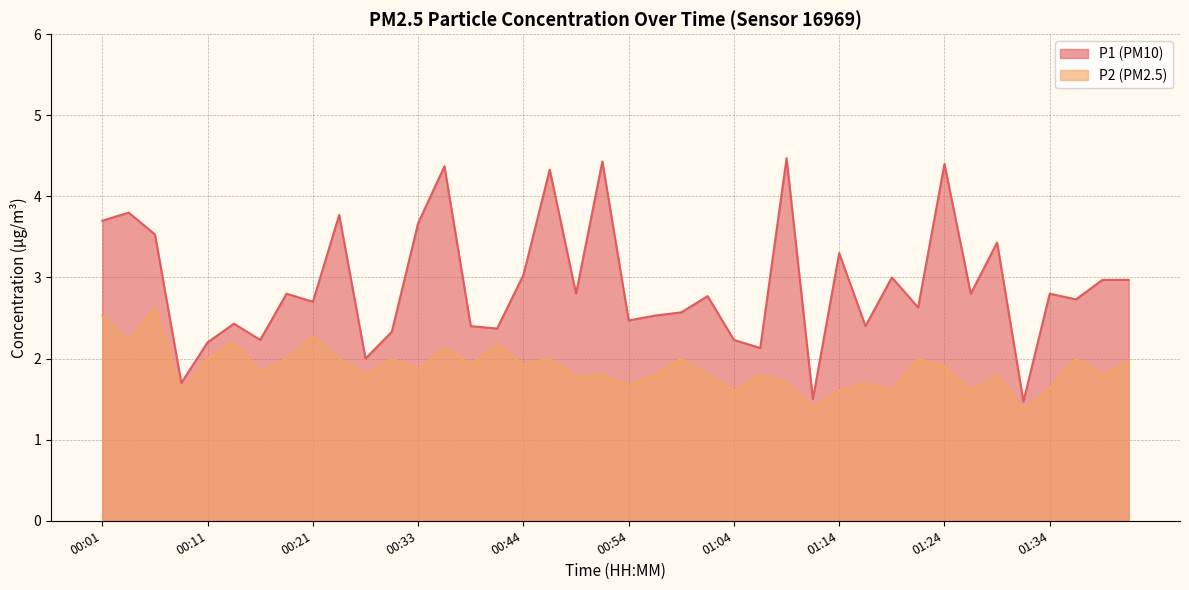

Is the value of P2 at 01:34 greater than the value of P1 at 00:46?

No